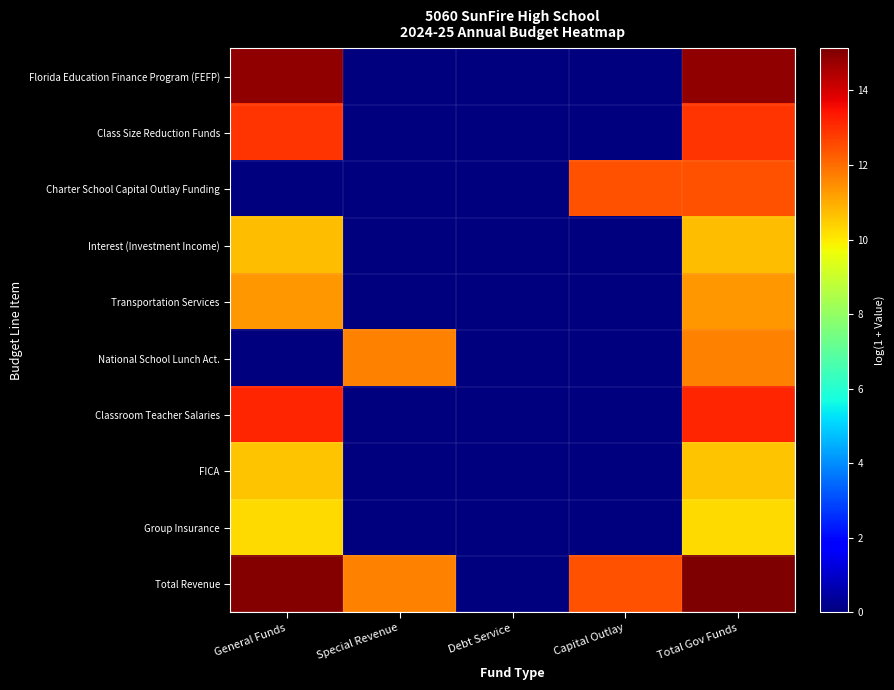

At which category does the chart reach its minimum across all series?

Special Revenue